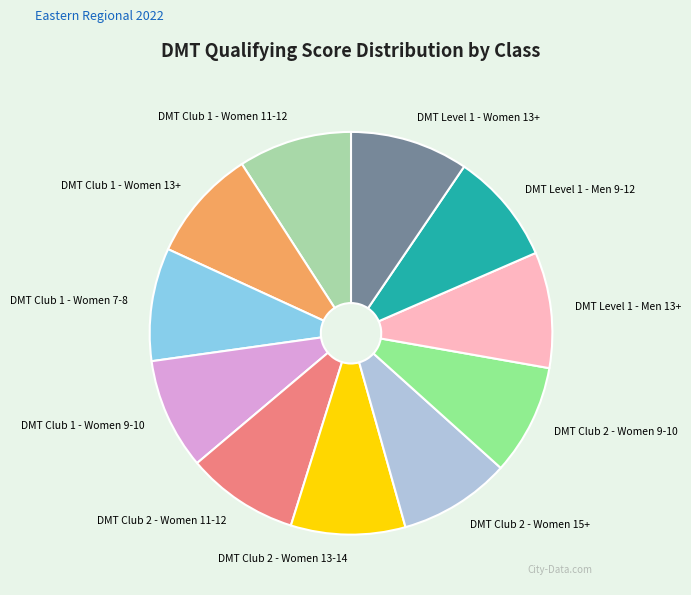

Is the sum of DMT Level 1 - Men 9-12 and DMT Club 2 - Women 9-10 greater than half?

No